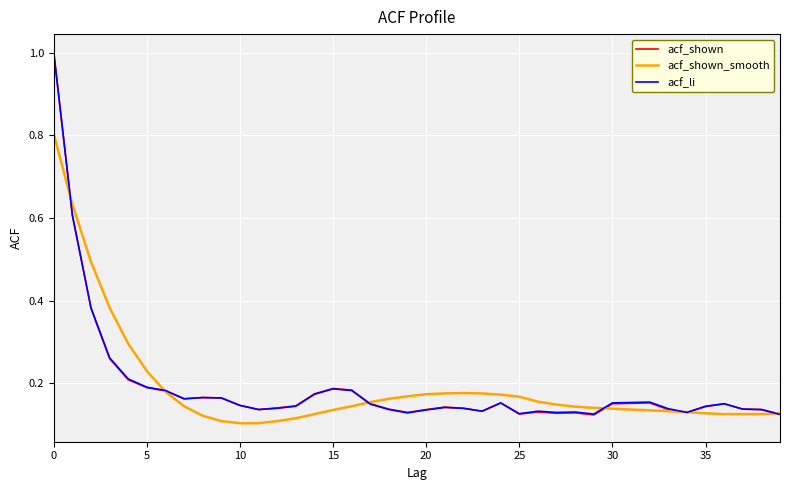

Does the chart have visible grid lines?

Yes